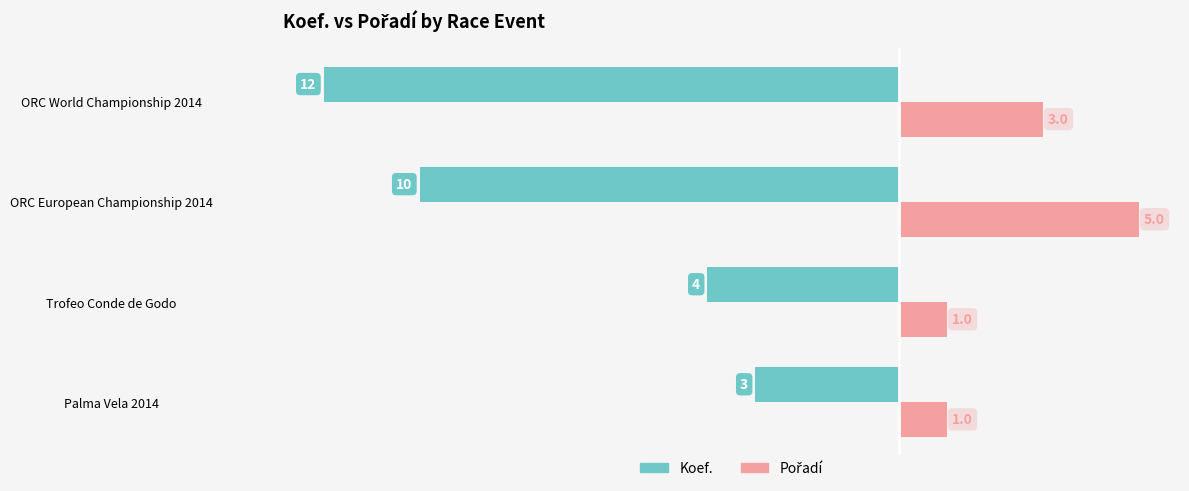

The value of Koef. at ORC European Championship 2014 is -10. True or false?

True